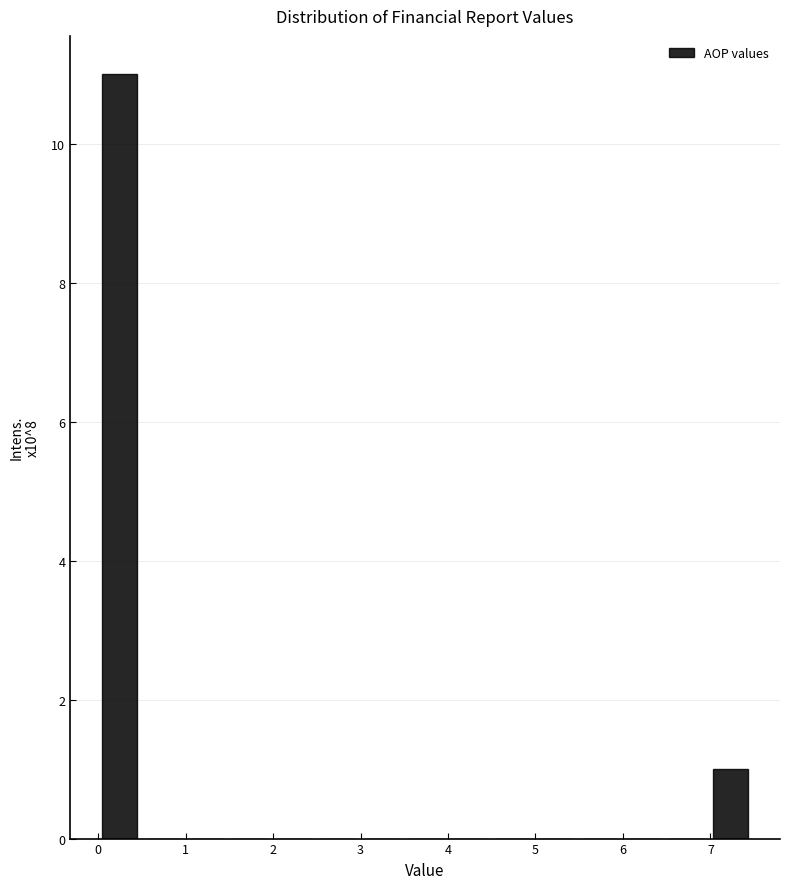

Which range on the x-axis has the tallest bar?

0.0 to 0.5